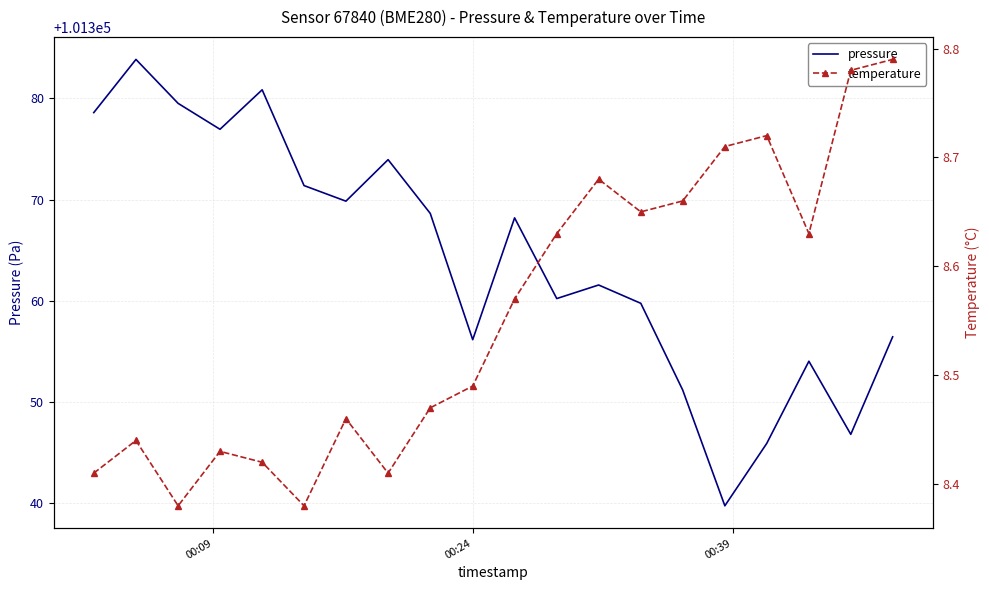

True or false: pressure and temperature intersect in this chart.

False